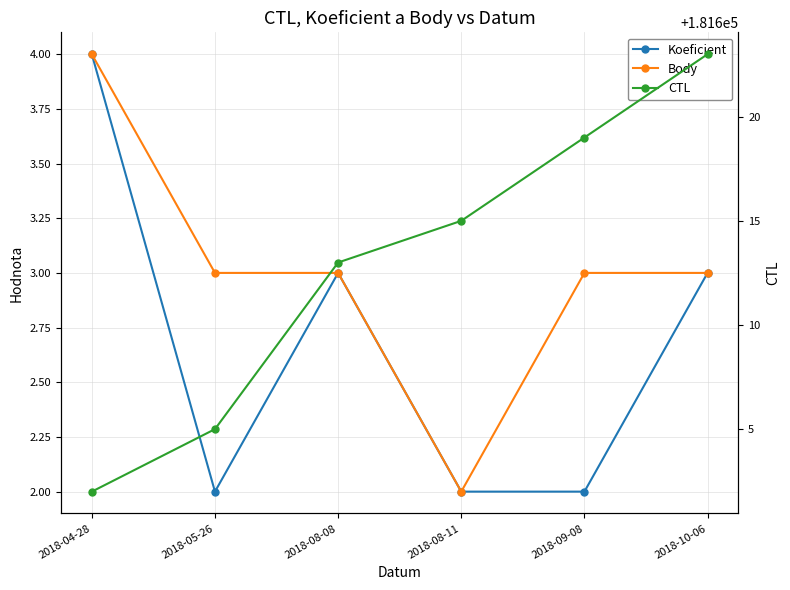

List the series in order of their peak value, highest first.

CTL, Koeficient, Body